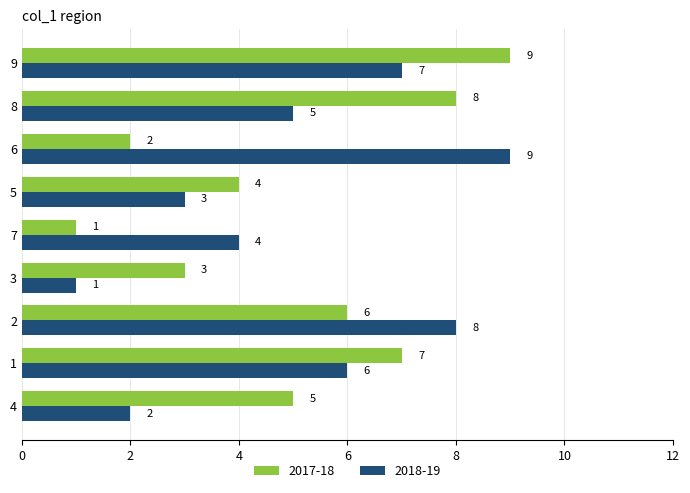

What are all the series names shown in the legend?

2017-18, 2018-19